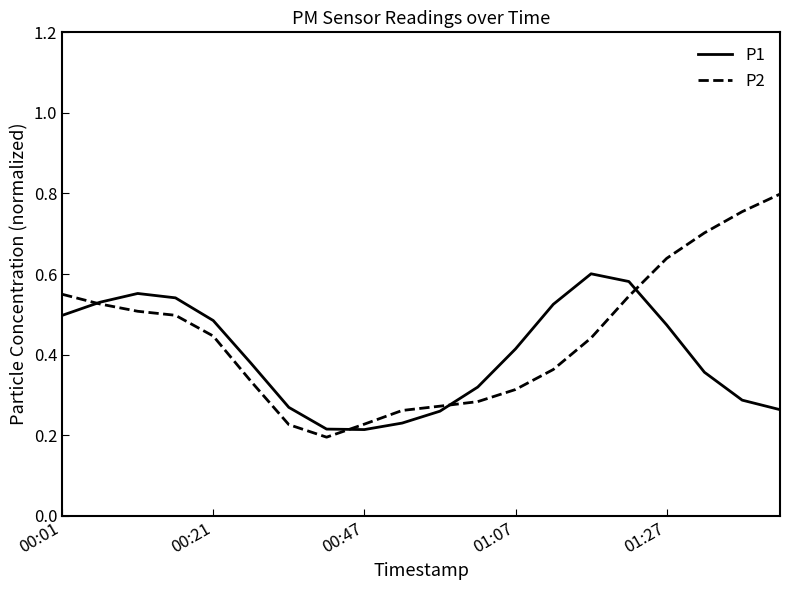

Which series has the widest spread of values?

P2